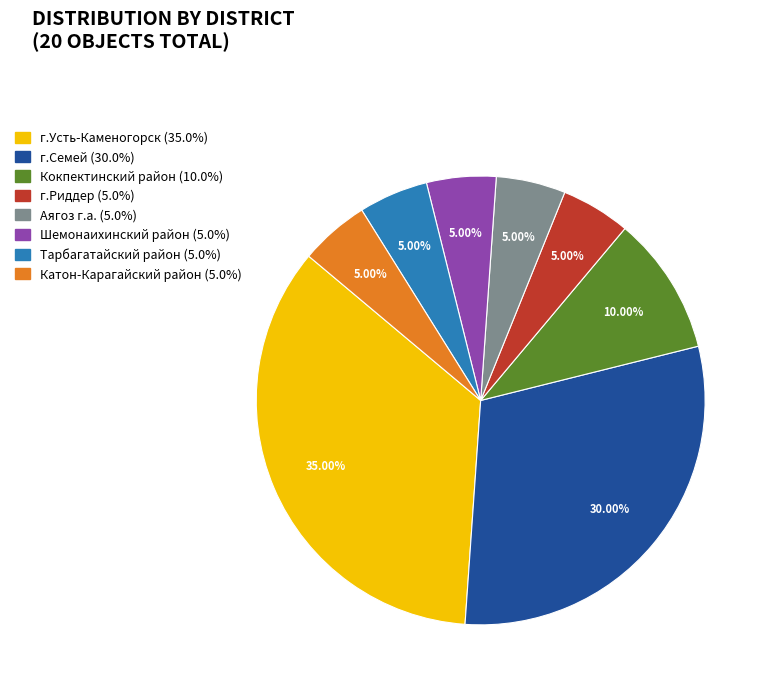

To the nearest percent, what is the difference between the Шемонаихинский район and Кокпектинский район slice percentages?

5%